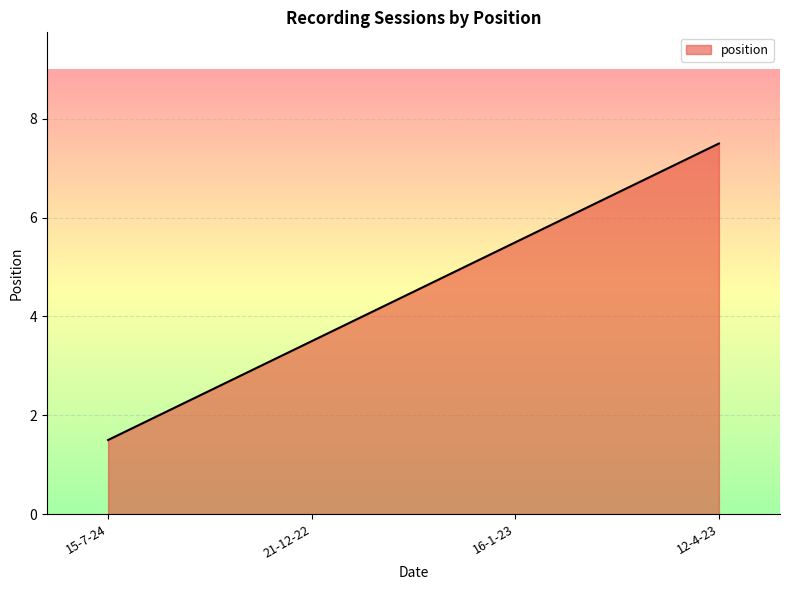

At which label is the value closest to 4?

21-12-22